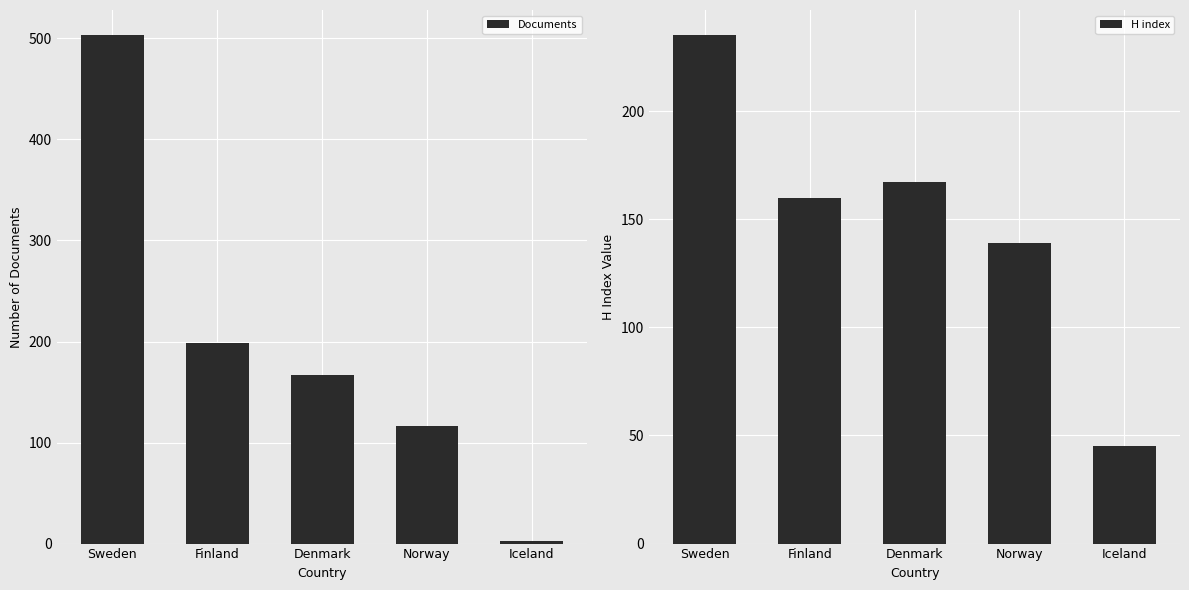

How many bars are there in total?

10